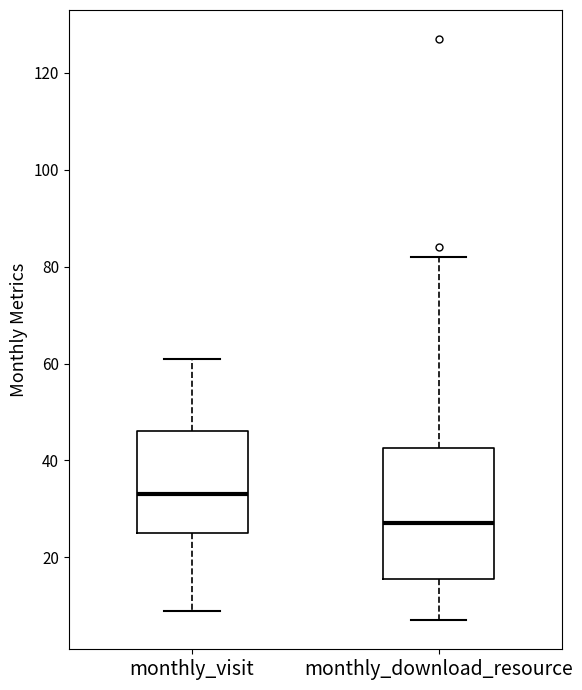

Comparing the boxes themselves (not the whiskers), which one is the tallest?

monthly_download_resource